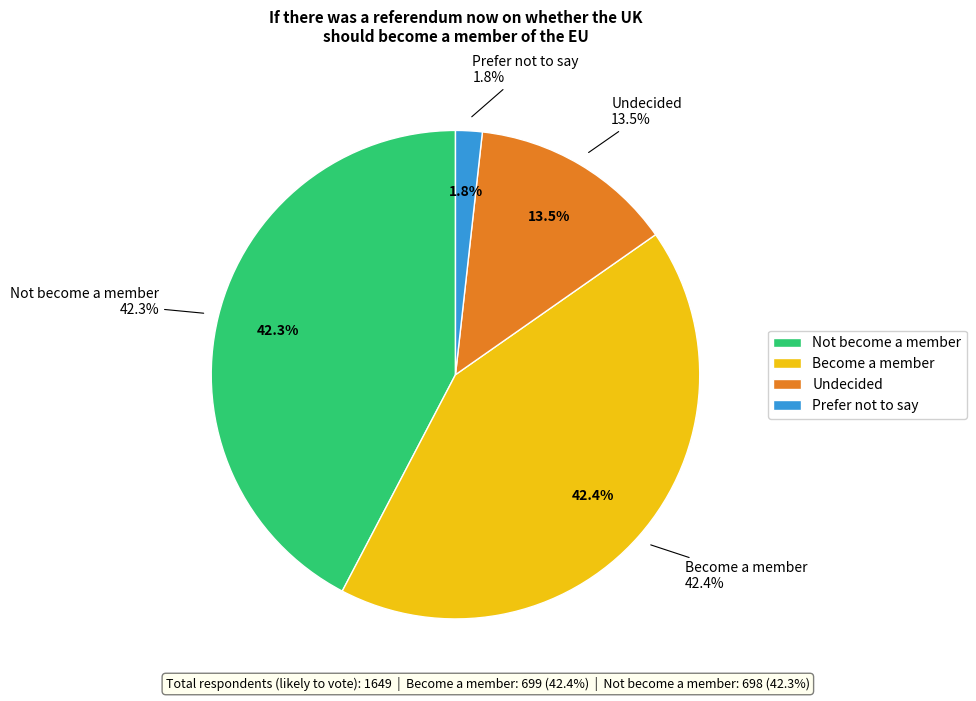

Which has a higher value, Not become a member or Prefer not to say?

Not become a member